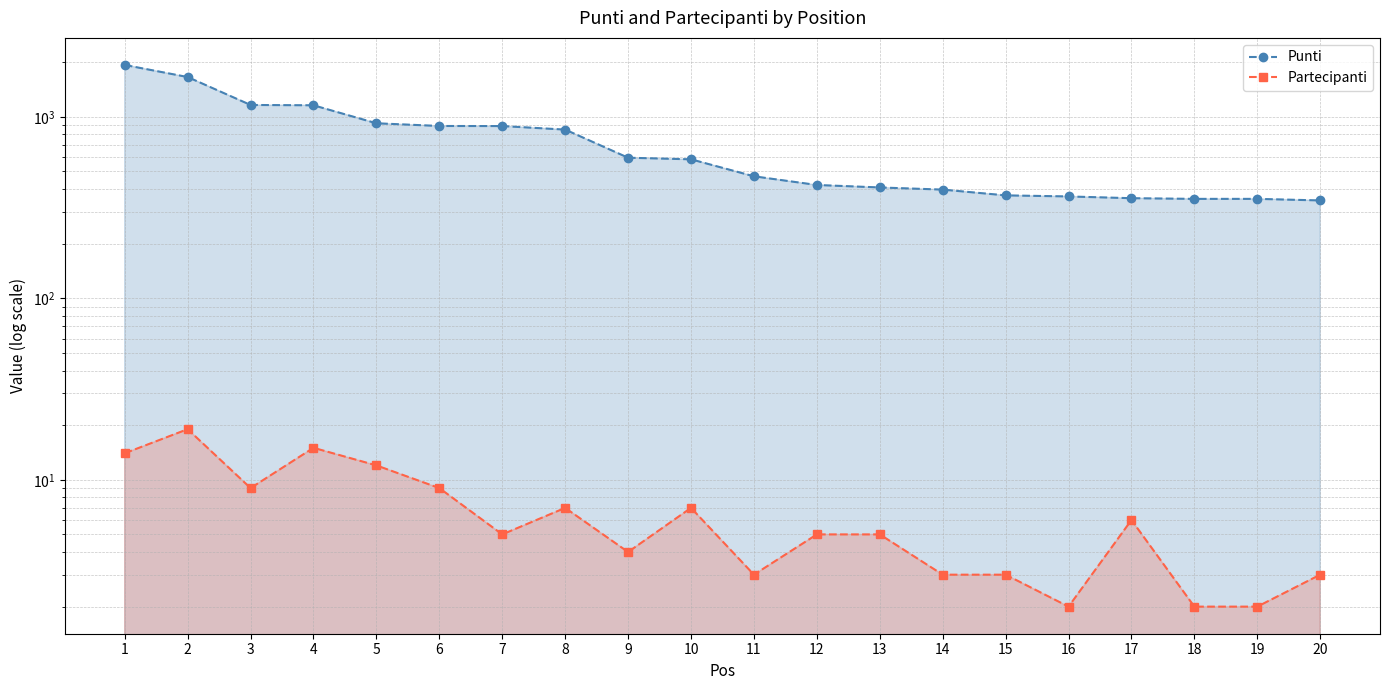

At which category does the chart reach its minimum across all series?

16